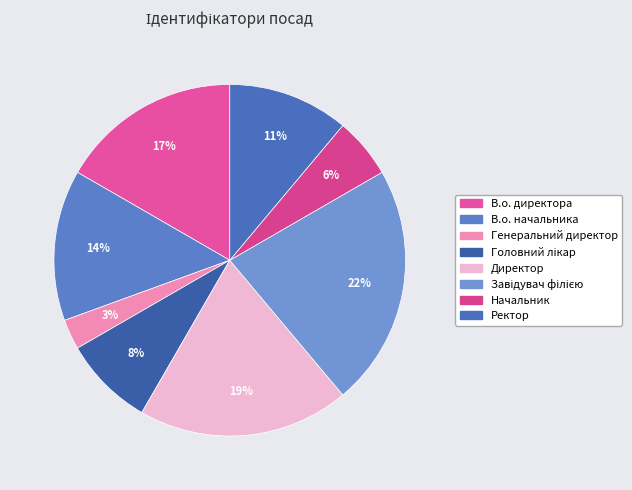

How many segments does this pie chart have?

8